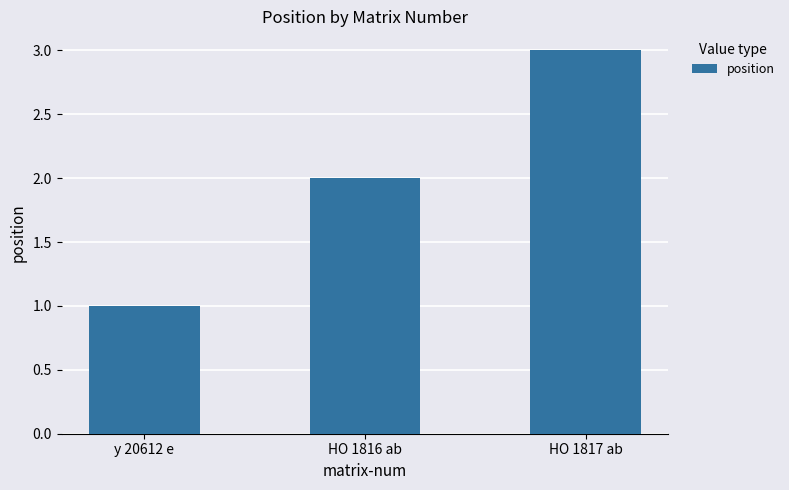

The value at HO 1817 ab is 1. True or false?

False